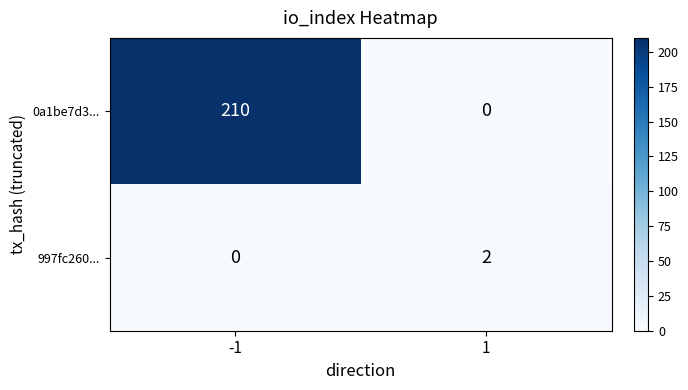

What is the maximum value shown in the chart?

210